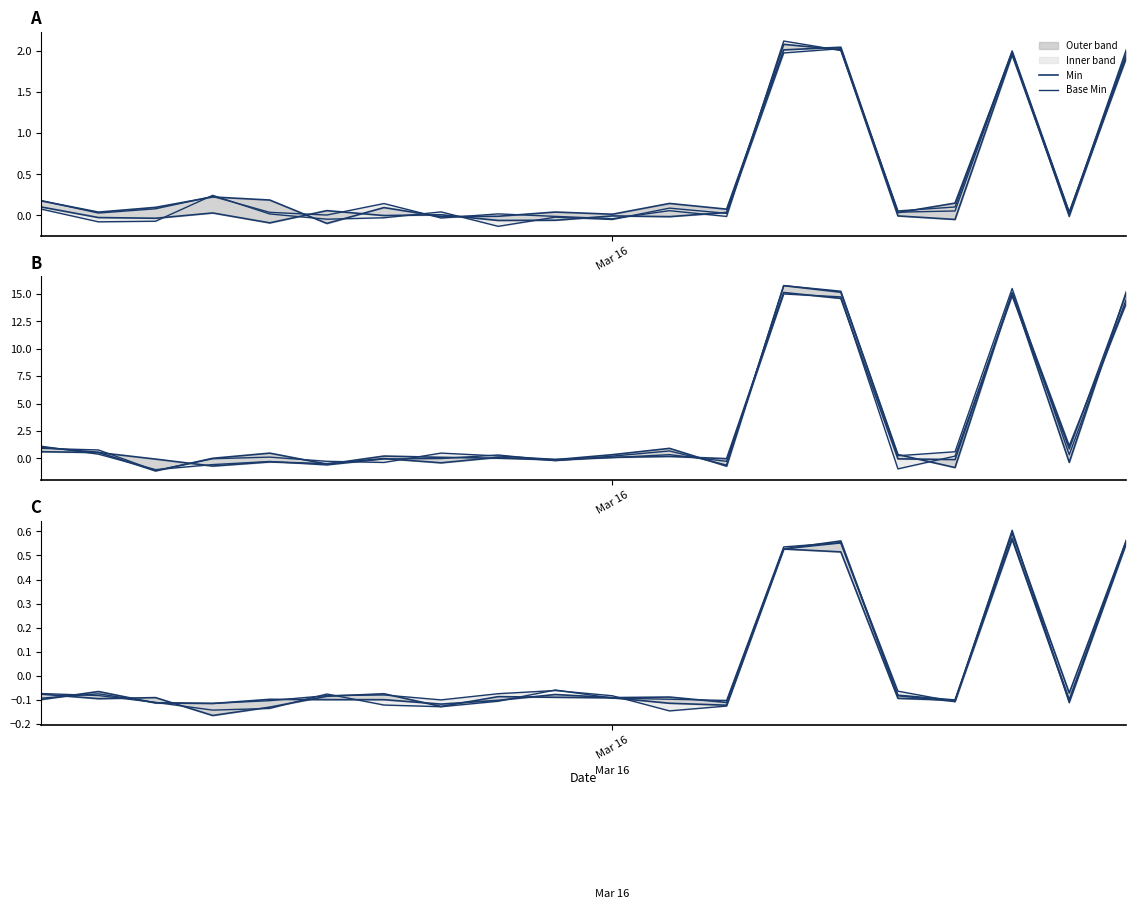

List the series in order of their overall mean, highest first.

Base Min, Min